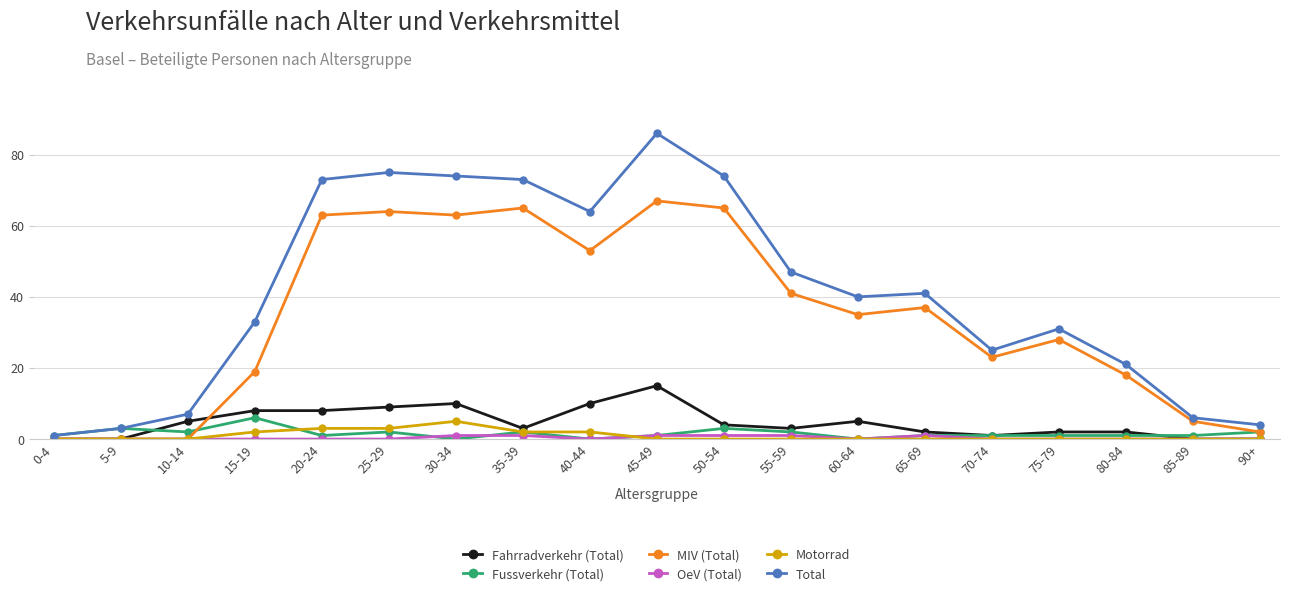

What is the label of the 15th point from the left?

70-74